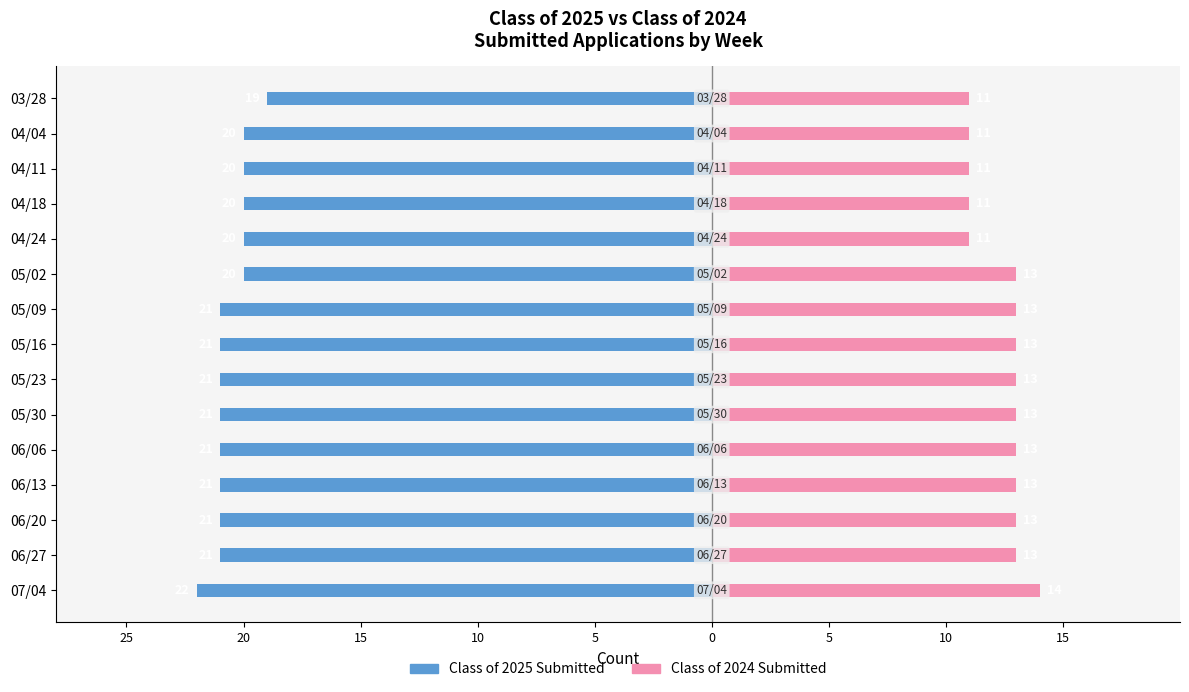

How many data points does each series have?

15